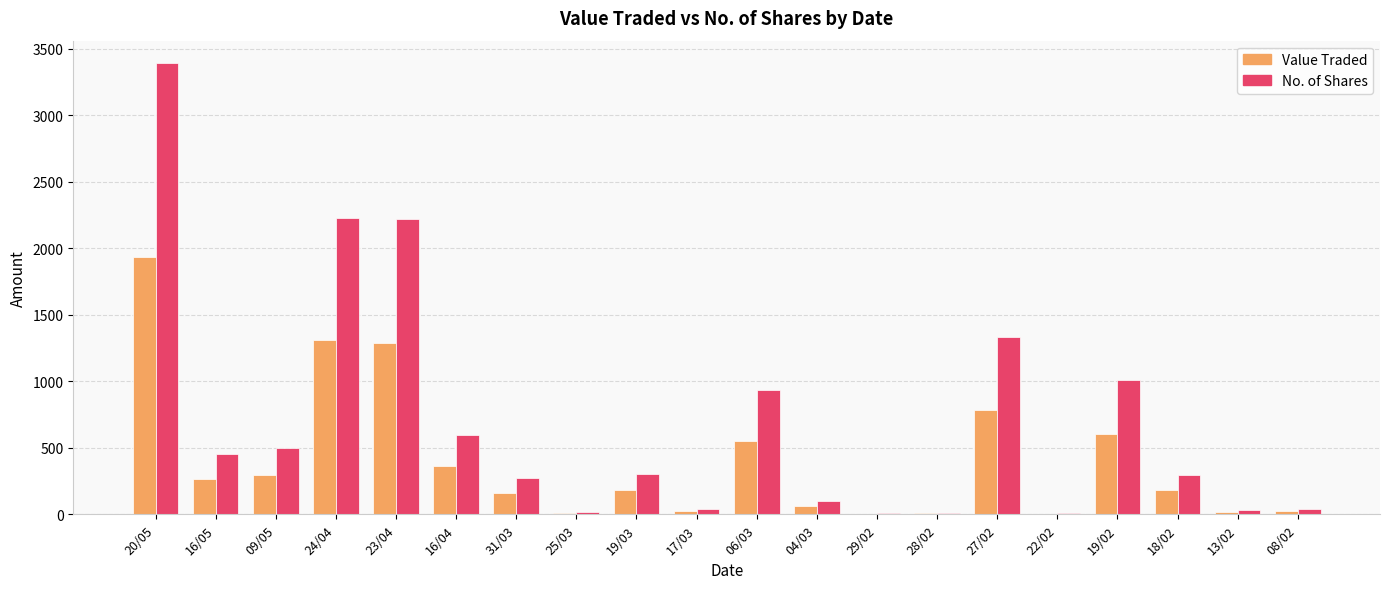

Count the number of data series in this chart.

2